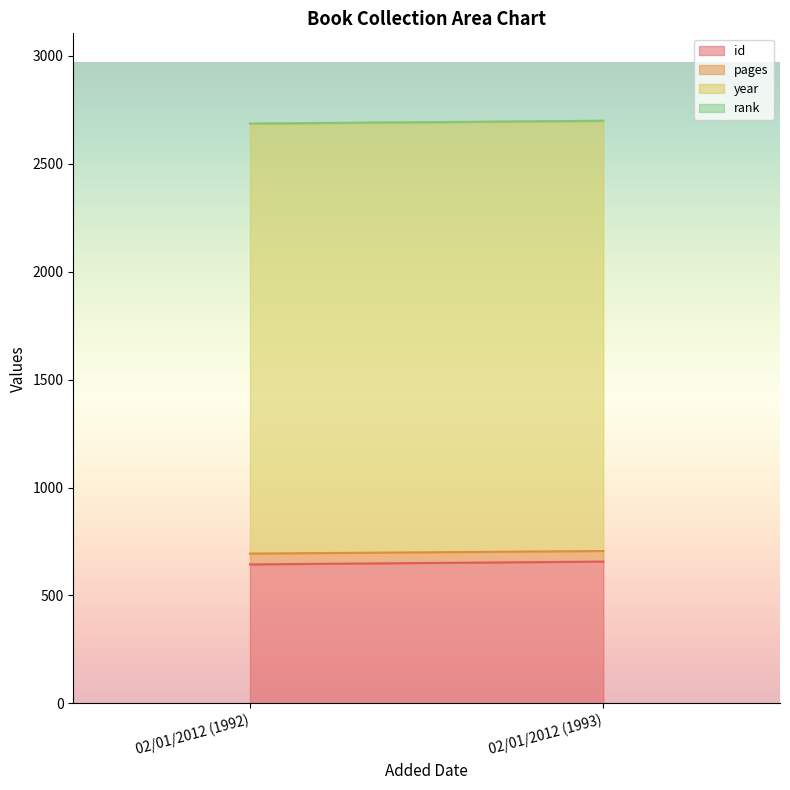

Reading right to left, list all the values displayed in this chart.

id: 657	644
pages: 49	50
year: 1993	1992
rank: 1	1